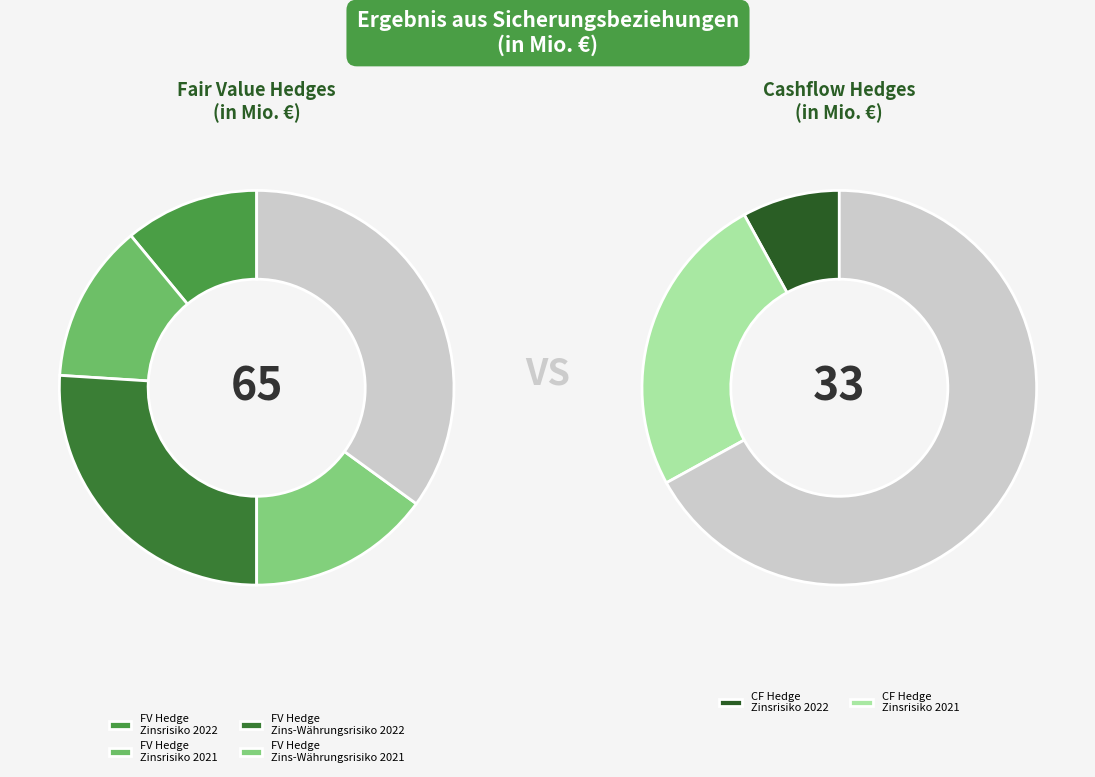

To the nearest percent, what percentage of the pie is Fair Value Hedge Zins-Währungsrisiko 2022?

27%